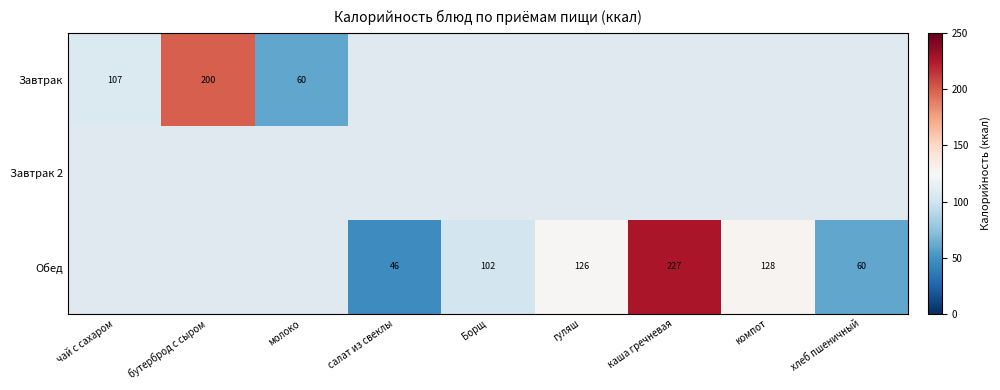

Is it true that Обед equals 126 at гуляш?

True